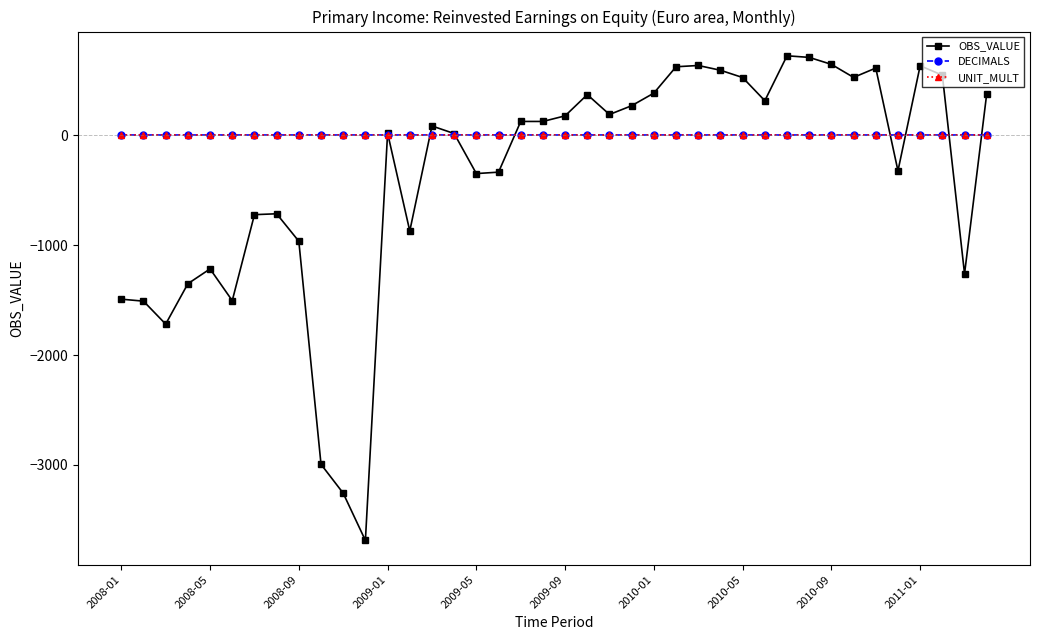

Which series has the largest range (max minus min)?

OBS_VALUE